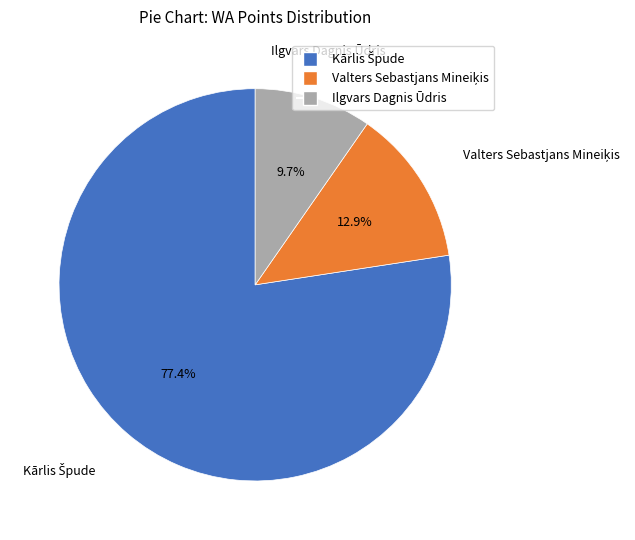

Which category has the smallest portion of the pie?

Ilgvars Dagnis Ūdris